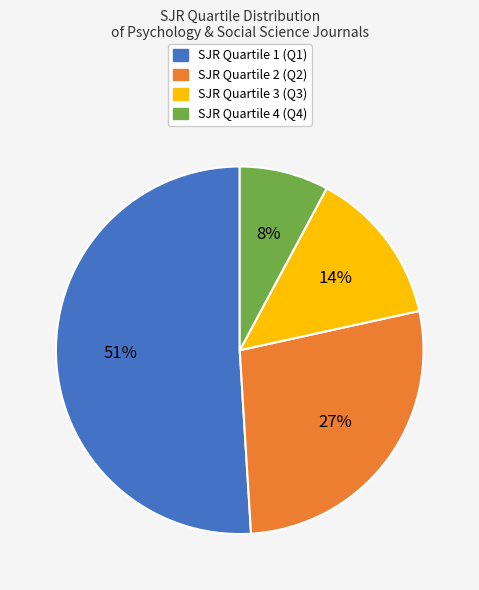

Does any single category account for the majority?

Yes